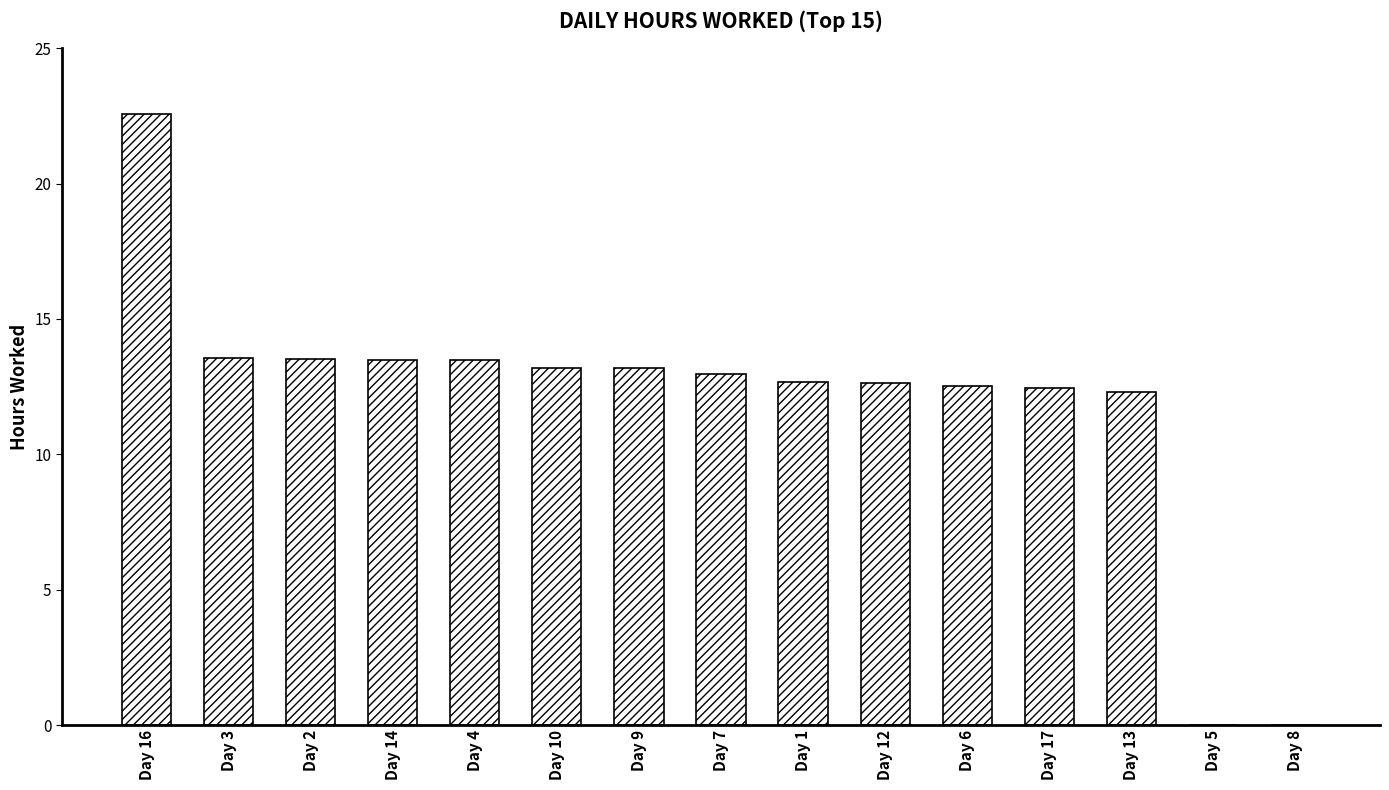

What is the maximum value shown in the chart?

22.6